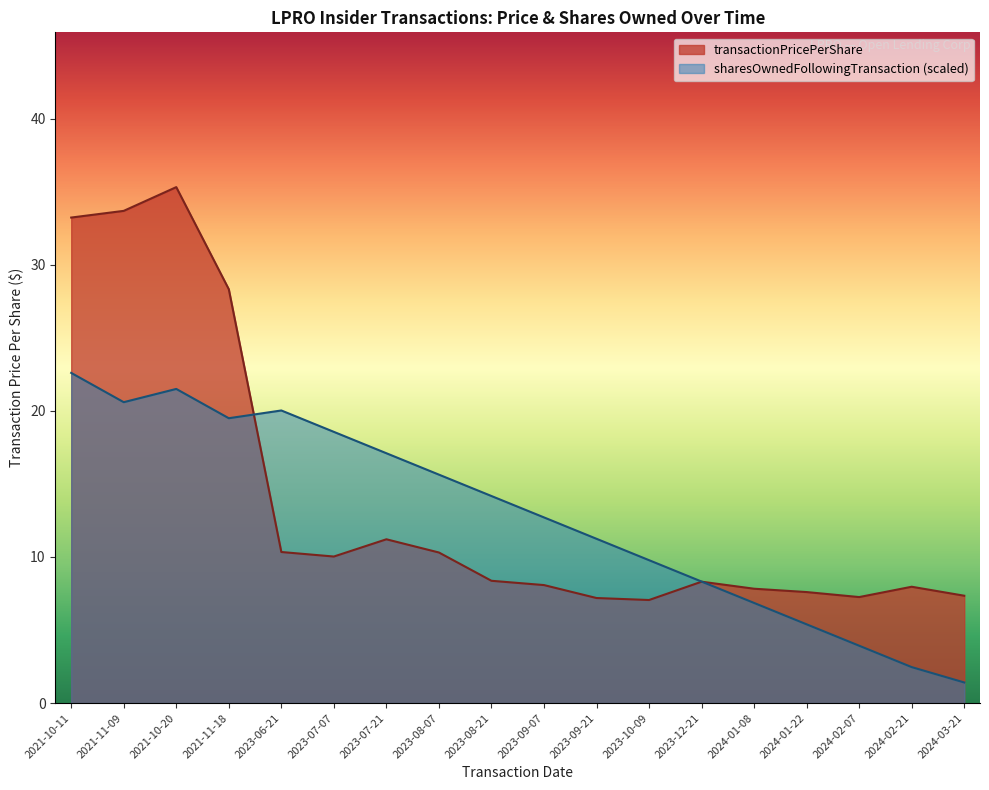

What is the total value across all series at 2024-01-22?

13.0